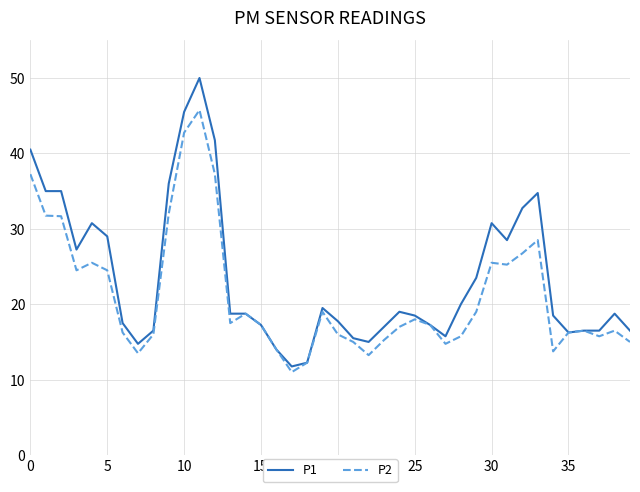

Which series has the largest total across all categories?

P1